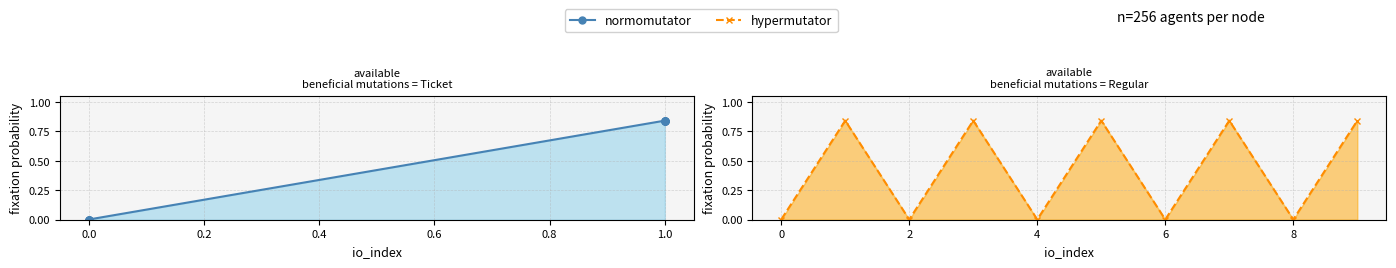

Count the number of categories in the chart.

10